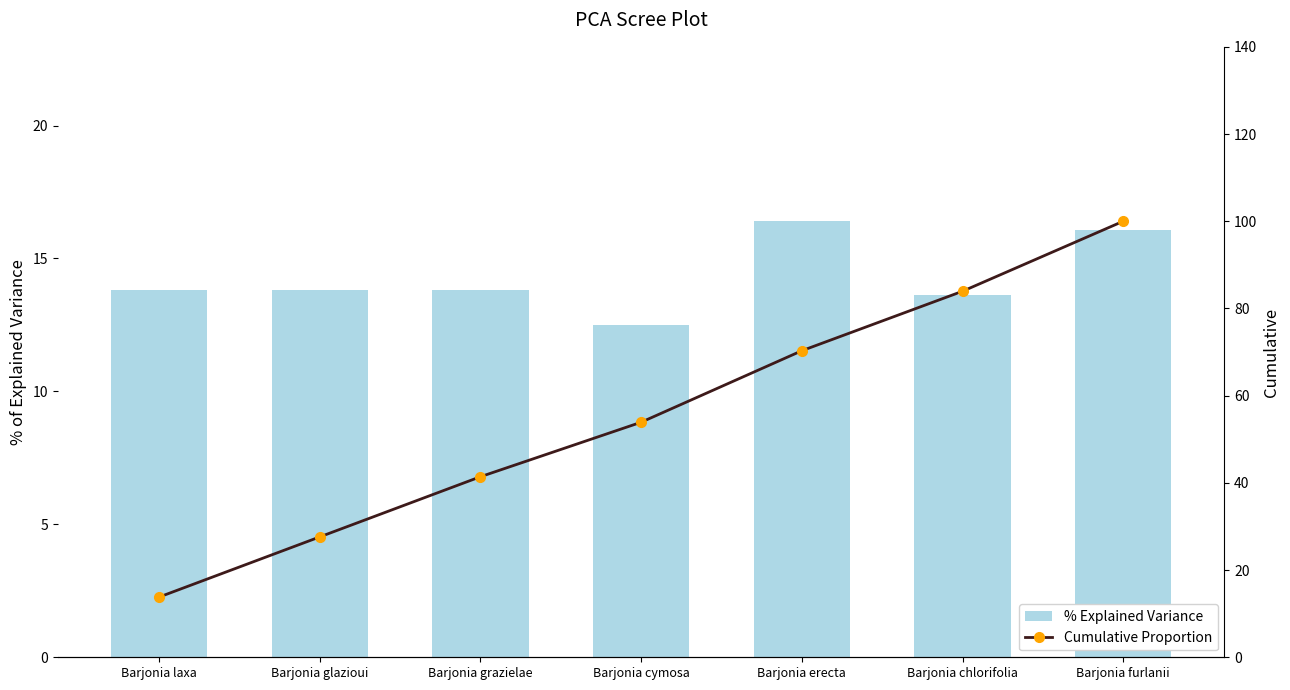

How many groups of bars are there?

7